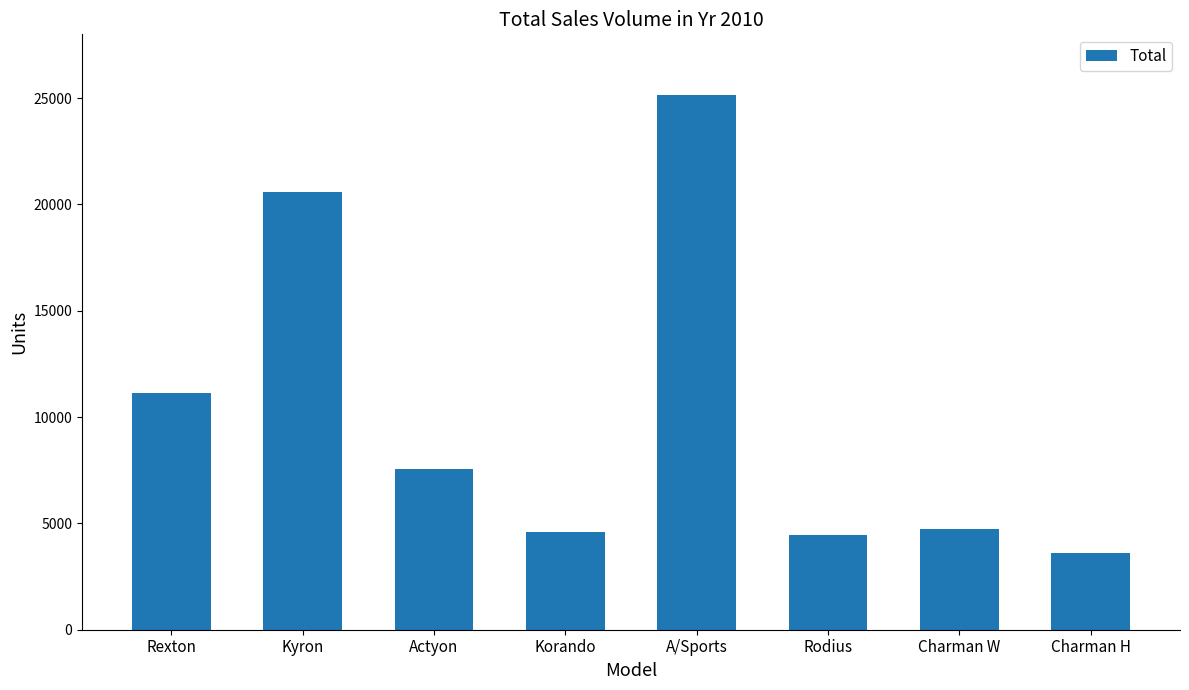

What is the change in value from Korando to Charman H?

-993